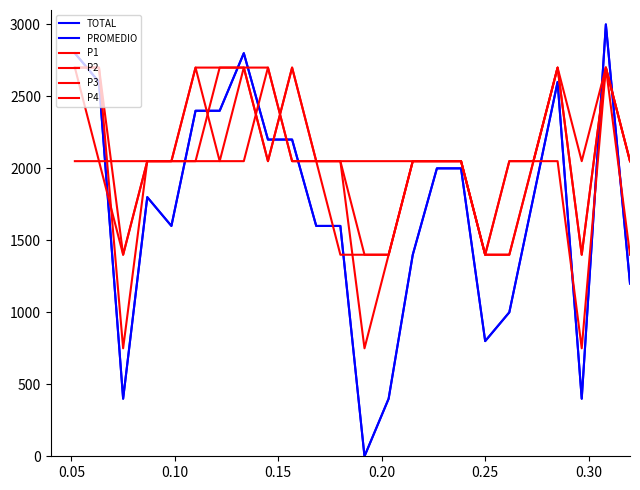

Is this an area chart (filled region under the line)?

No